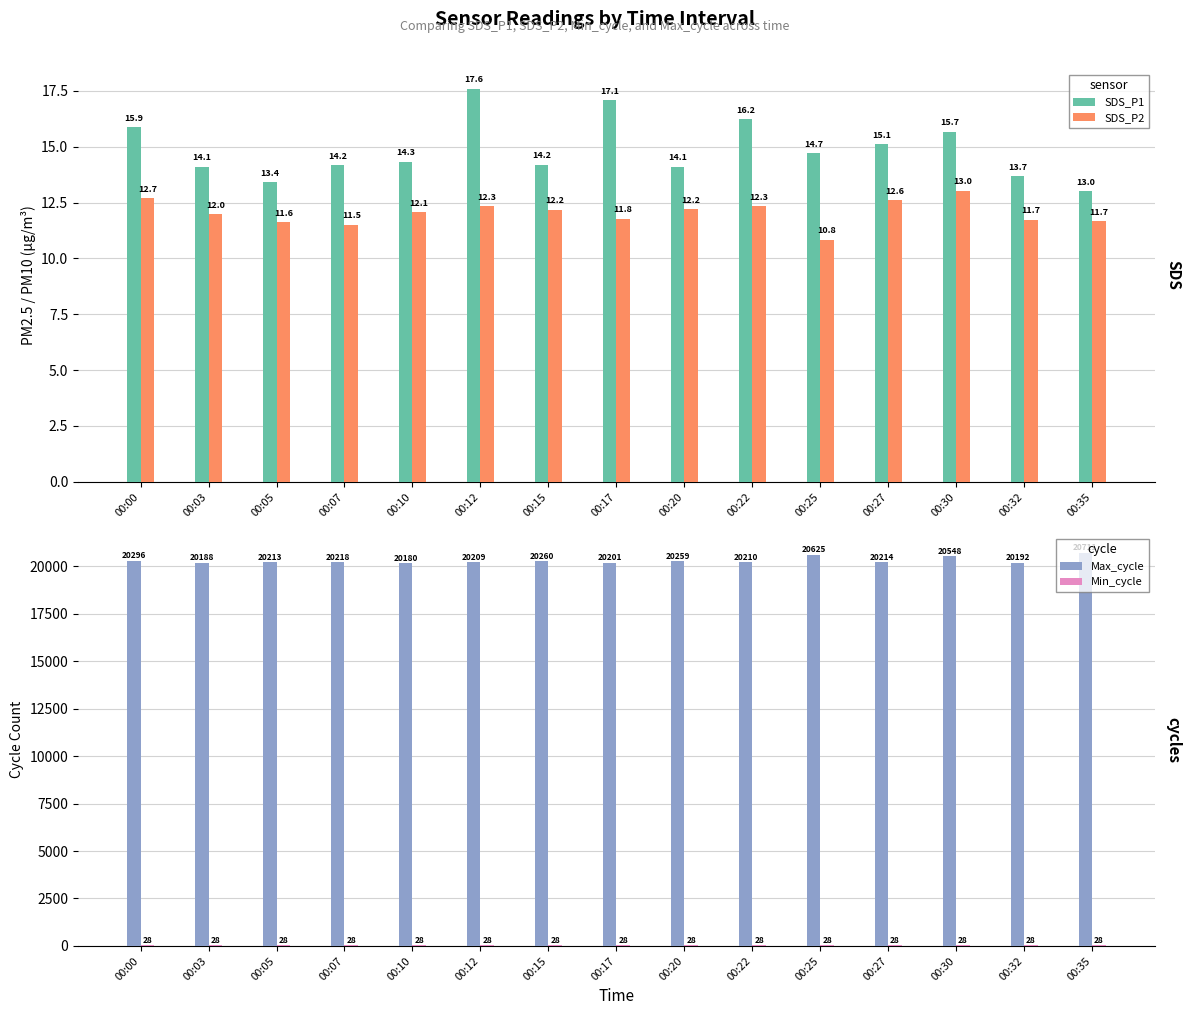

Which series changed the most between 00:00 and 00:03?

Max_cycle